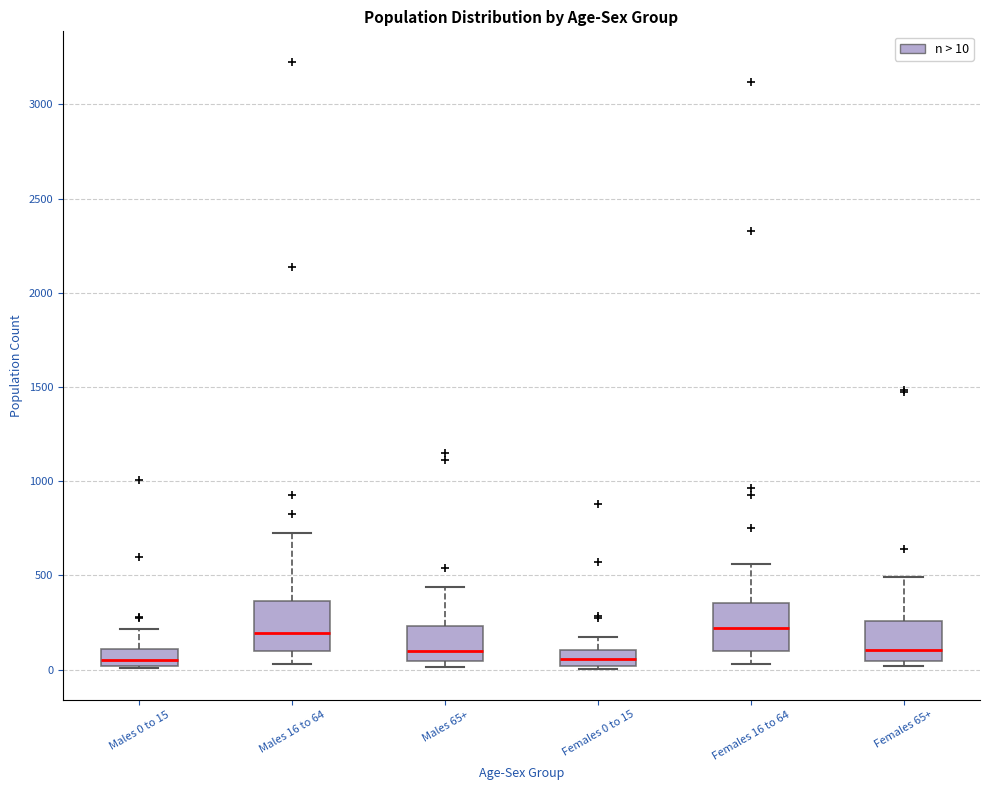

Reading left to right, transcribe this box plot: for each box, give where its median line is, the range the box spans, and where its two whiskers end, as read against the y-axis. The values are not printed on the chart, so give them approximately, as read against the axis.

Males 0 to 15: median 50, box 0 to 100, whiskers 0 to 200
Males 16 to 64: median 200, box 100 to 350, whiskers 50 to 700
Males 65+: median 100, box 50 to 250, whiskers 0 to 450
Females 0 to 15: median 50, box 0 to 100, whiskers 0 (just below the box's lower edge) to 150
Females 16 to 64: median 200, box 100 to 350, whiskers 50 to 550
Females 65+: median 100, box 50 to 250, whiskers 0 to 500